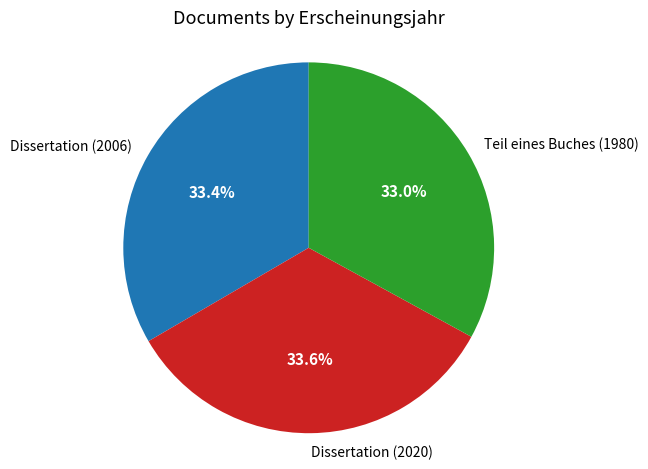

Approximately how many times larger is the value at Teil eines Buches (1980) compared to Dissertation (2006)?

1.0